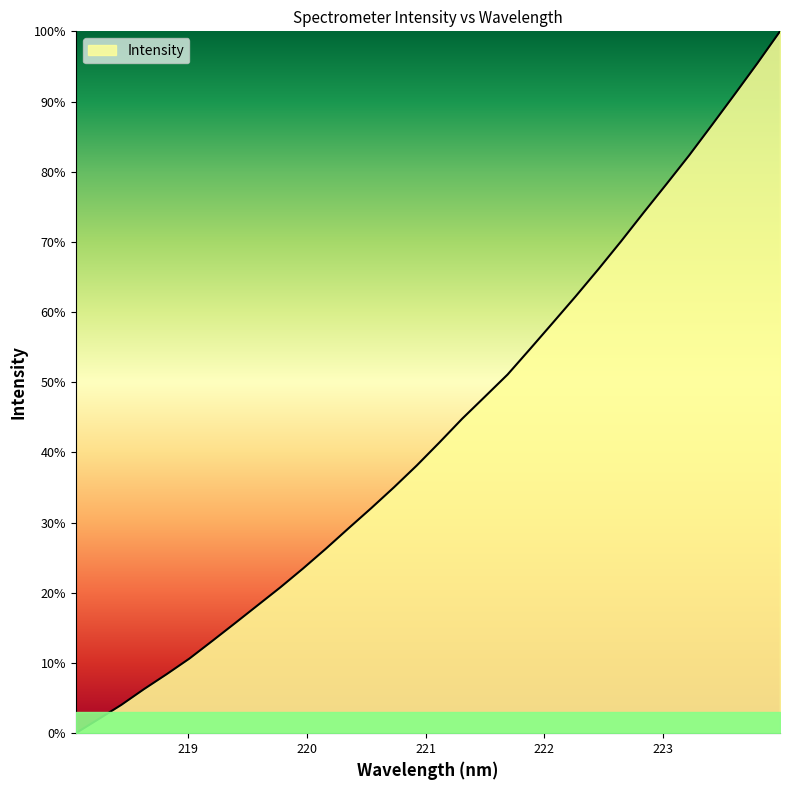

What is the sum of all values?

1388.4